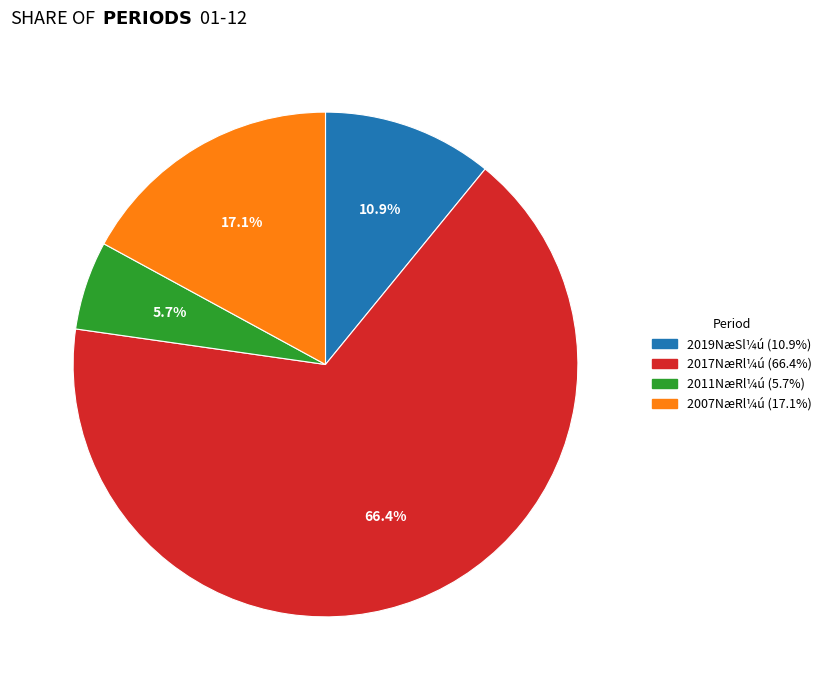

Is there a majority slice in this chart?

Yes